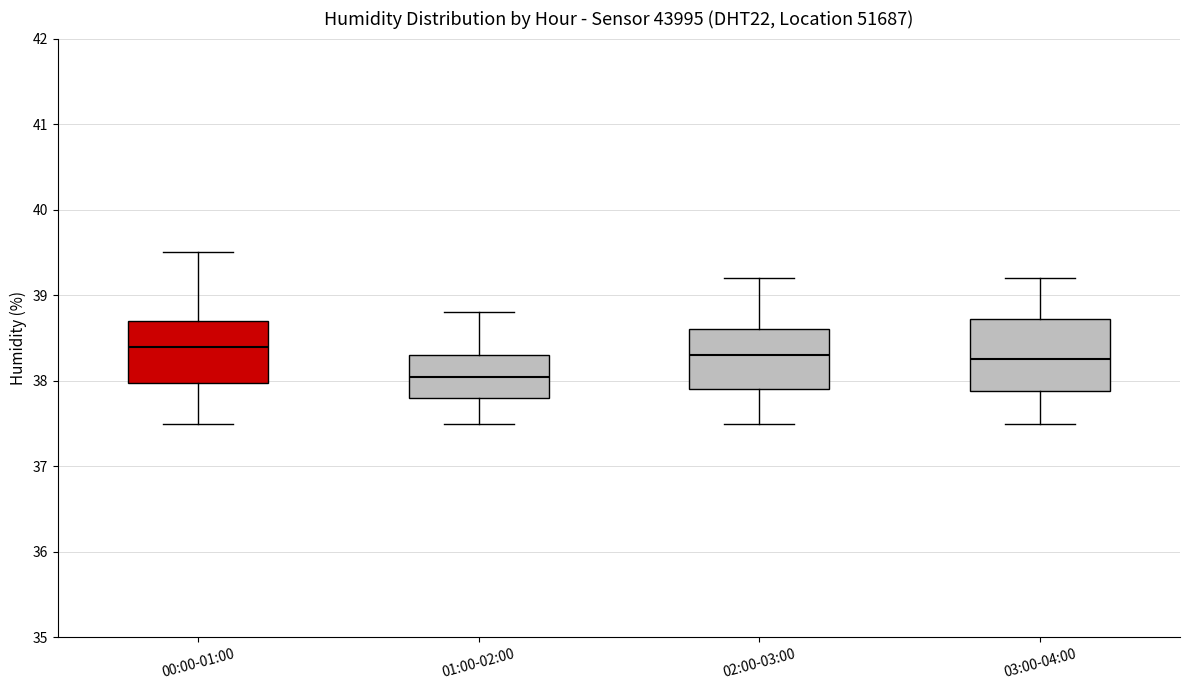

Which box is the tallest, from its lower edge to its upper edge?

03:00-04:00